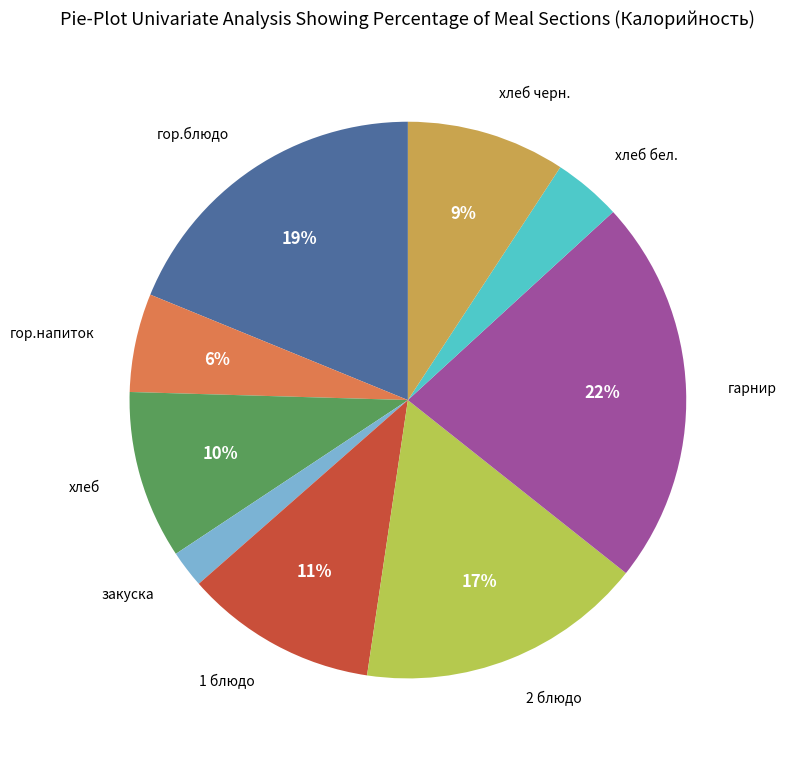

Is there any slice that represents more than half of the pie?

No